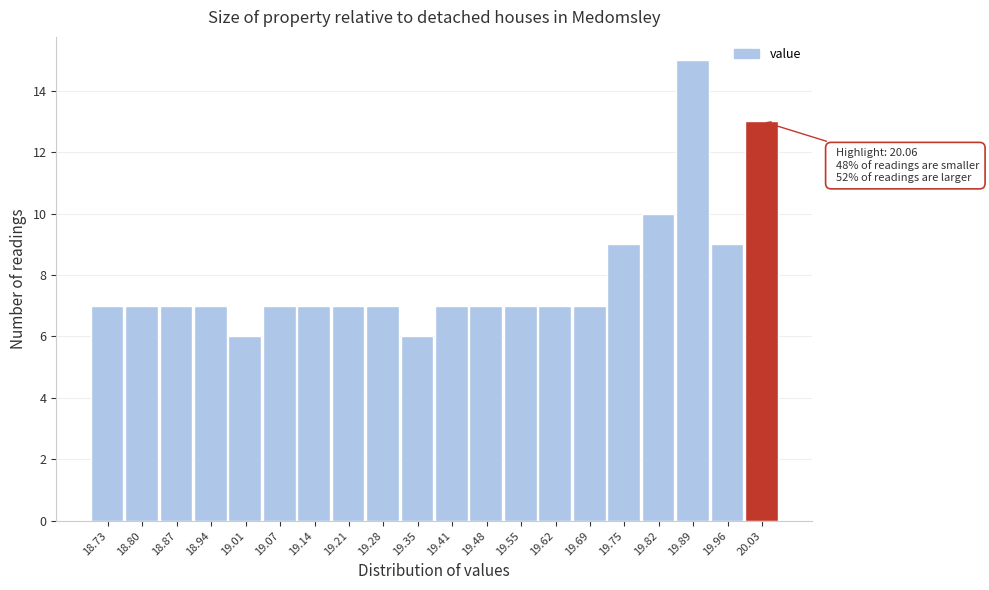

Over which range of the x-axis is the bar tallest?

19.856 to 19.924